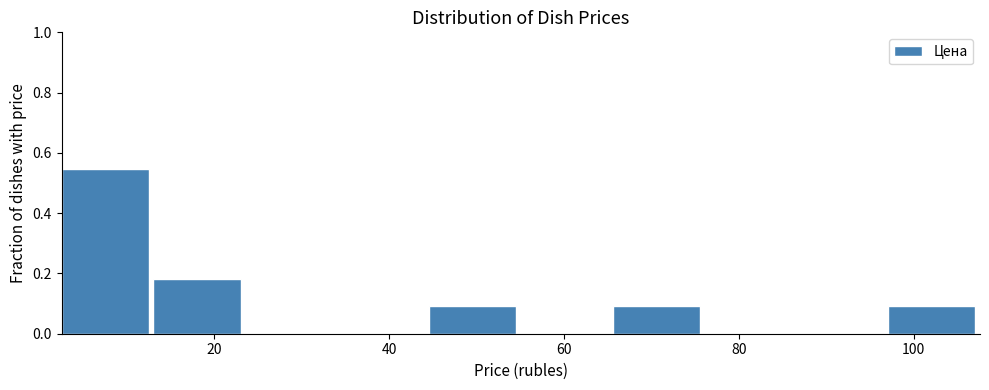

Reading left to right, transcribe this chart: for each bar, give the range it covers on the x-axis and its height. Neither the bar edges nor the heights are printed on the chart, so give them approximately, as read against the axes.

2 to 14: 0.54
14 to 24: 0.18
24 to 34: 0
34 to 44: 0
44 to 56: 0.10
56 to 66: 0
66 to 76: 0.10
76 to 86: 0
86 to 98: 0
98 to 108: 0.10